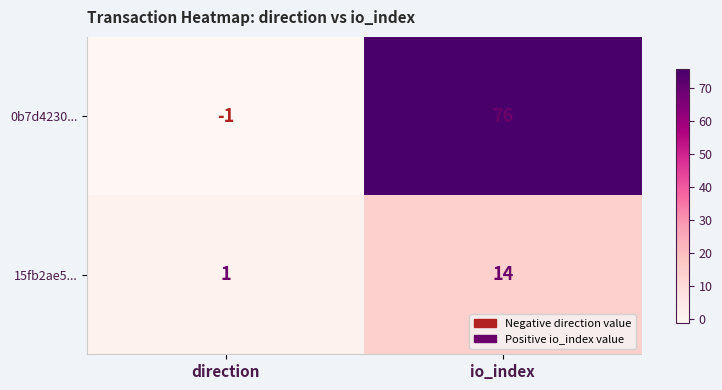

At which category is the sum across all series the highest?

io_index